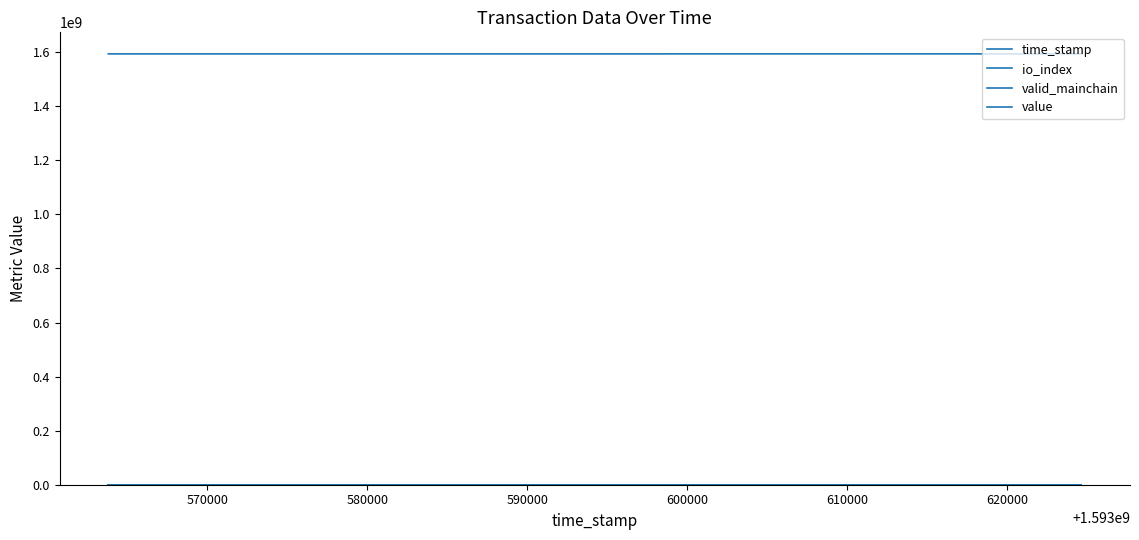

True or false: value and valid_mainchain cross at least once.

False